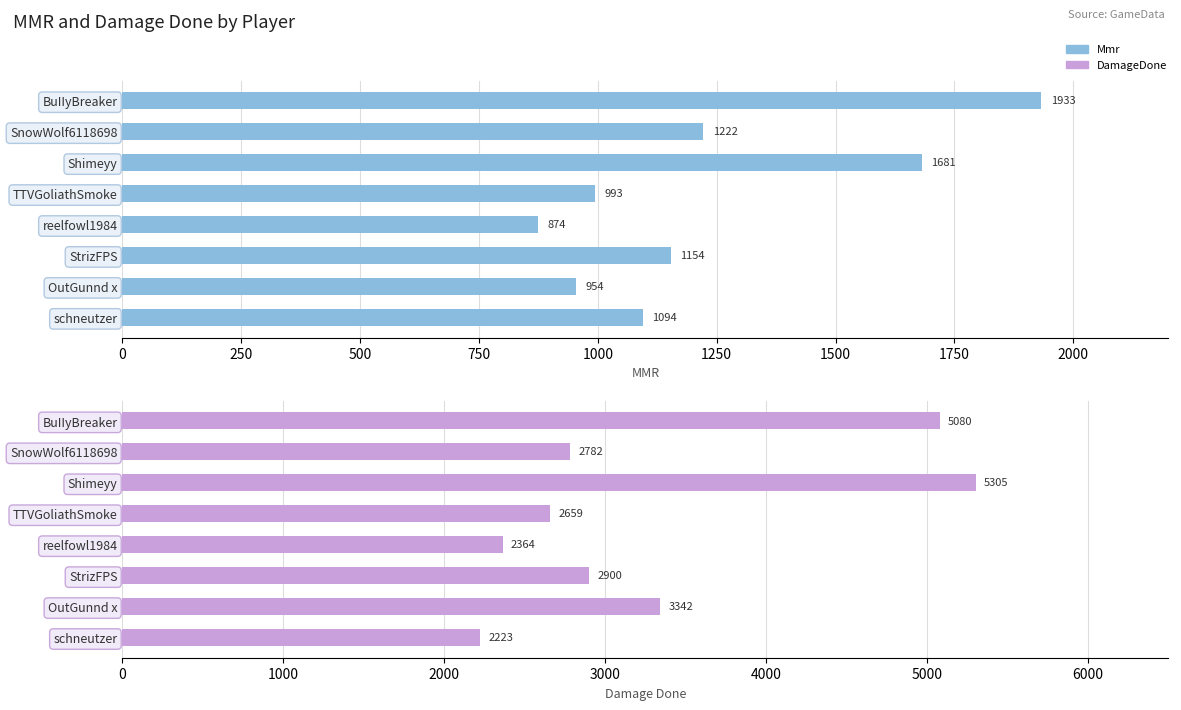

What is the greatest value displayed?

5305.0